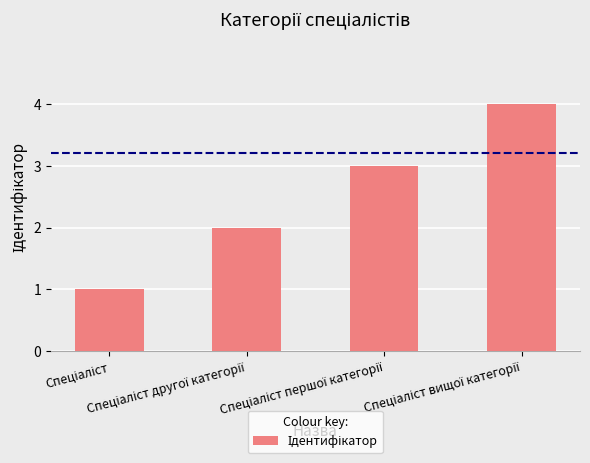

What is the sum of all values?

10